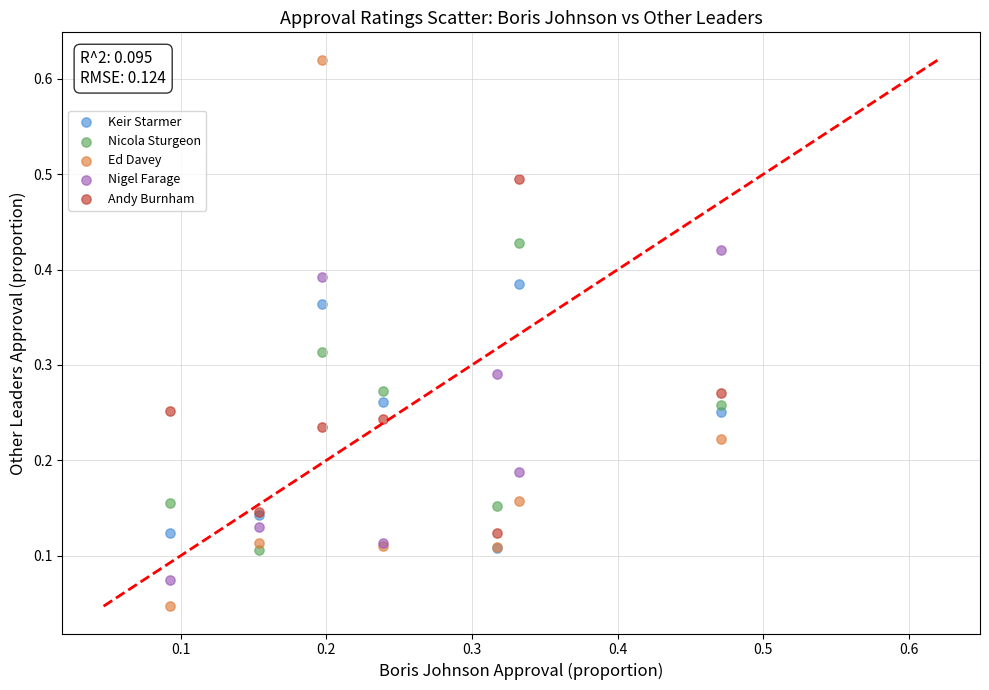

Which series contains the lowest Y value?

Ed Davey